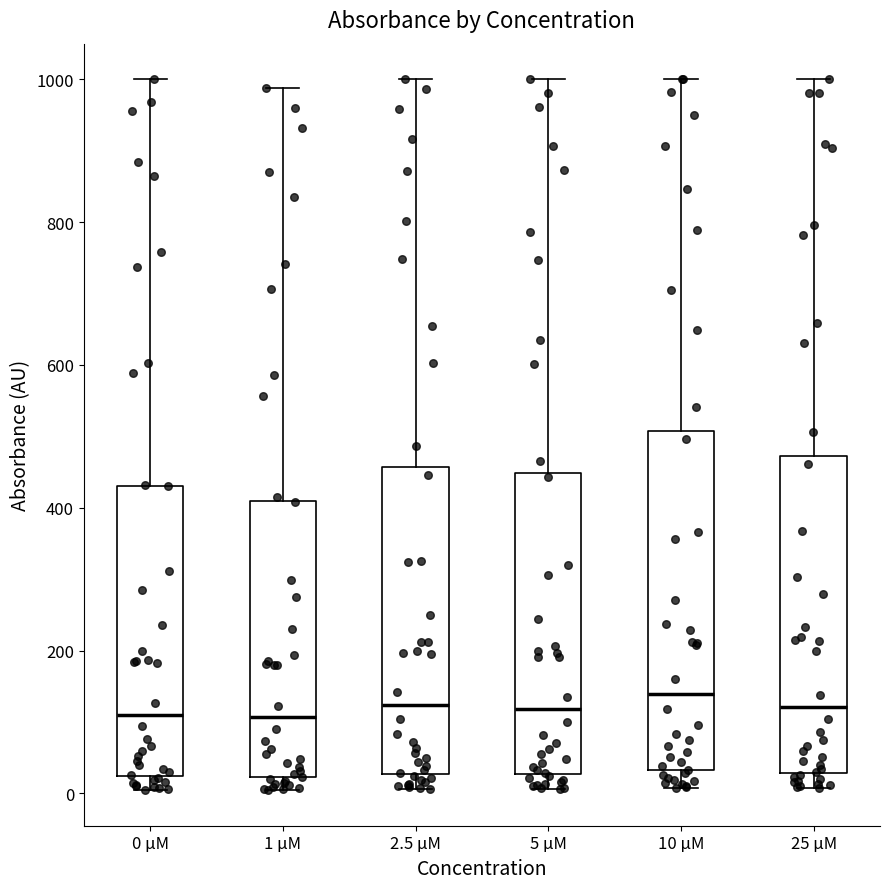

Reading left to right, transcribe this box plot: for each box, give where its median line is, the range the box spans, and where its two whiskers end, as read against the y-axis. The values are not printed on the chart, so give them approximately, as read against the axis.

0 µM: median 120, box 20 to 440, whiskers 0 to 1000
1 µM: median 100, box 20 to 400, whiskers 0 to 980
2.5 µM: median 120, box 20 to 460, whiskers 0 to 1000
5 µM: median 120, box 20 to 440, whiskers 0 to 1000
10 µM: median 140, box 40 to 500, whiskers 0 to 1000
25 µM: median 120, box 20 to 480, whiskers 0 to 1000